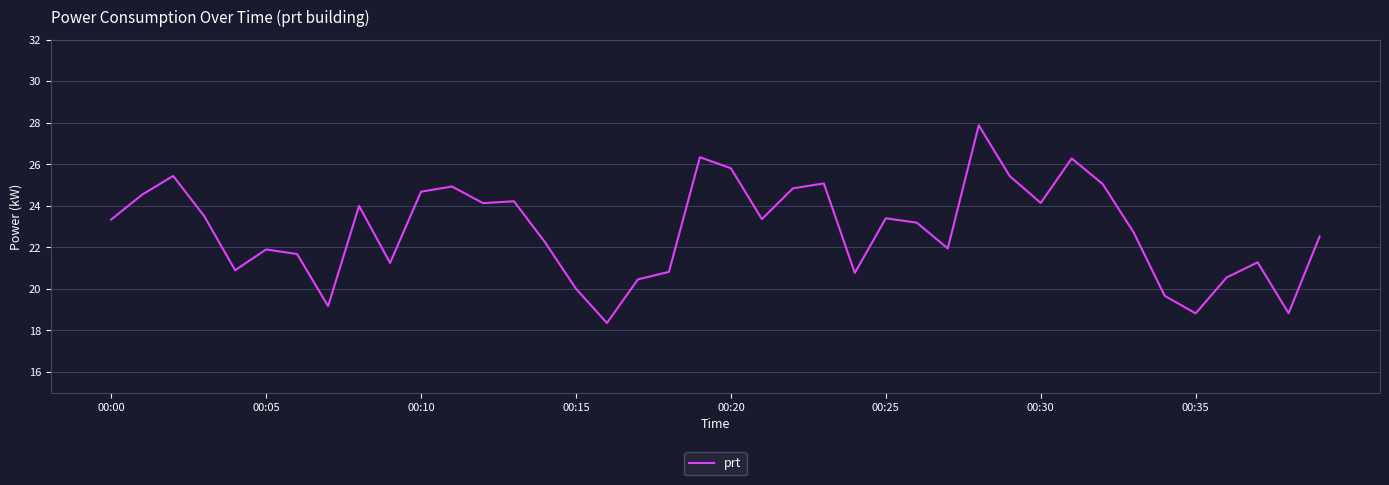

What is the maximum value shown in the chart?

27.9